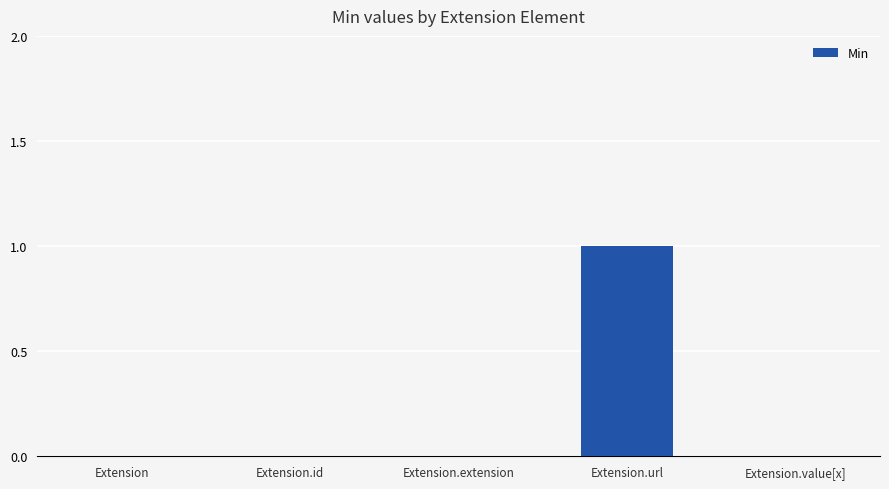

How many data points does each series have?

5